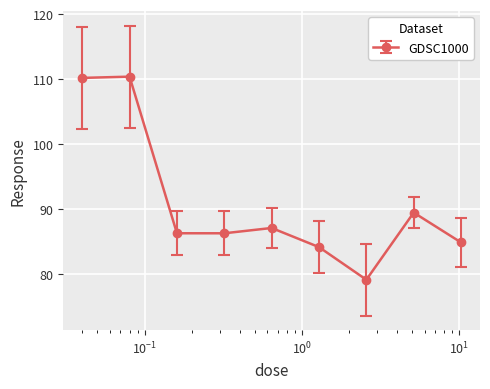

What is the difference between the maximum and minimum values?

31.2